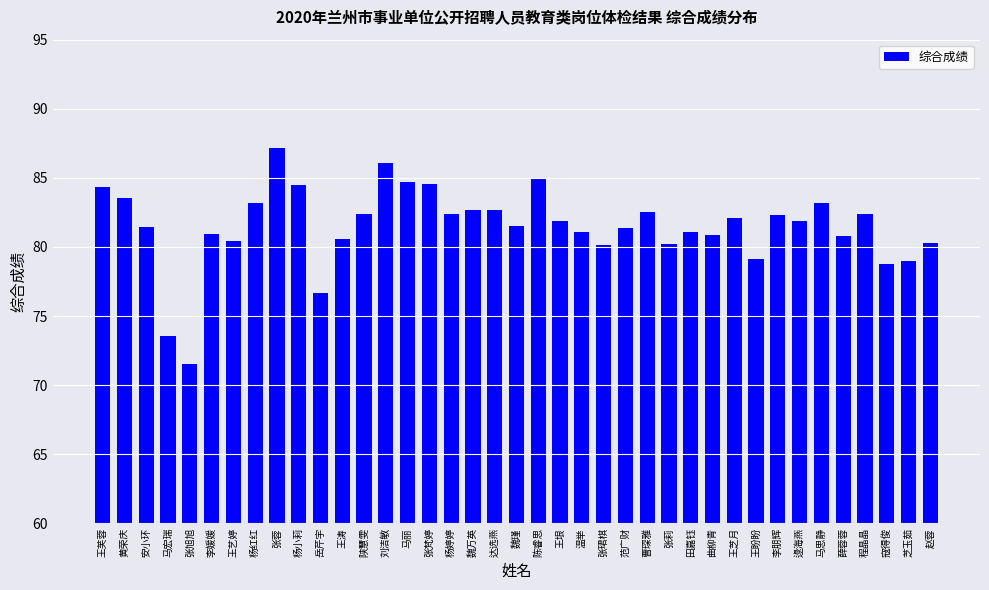

At which category does the chart reach its minimum across all series?

张旭旭